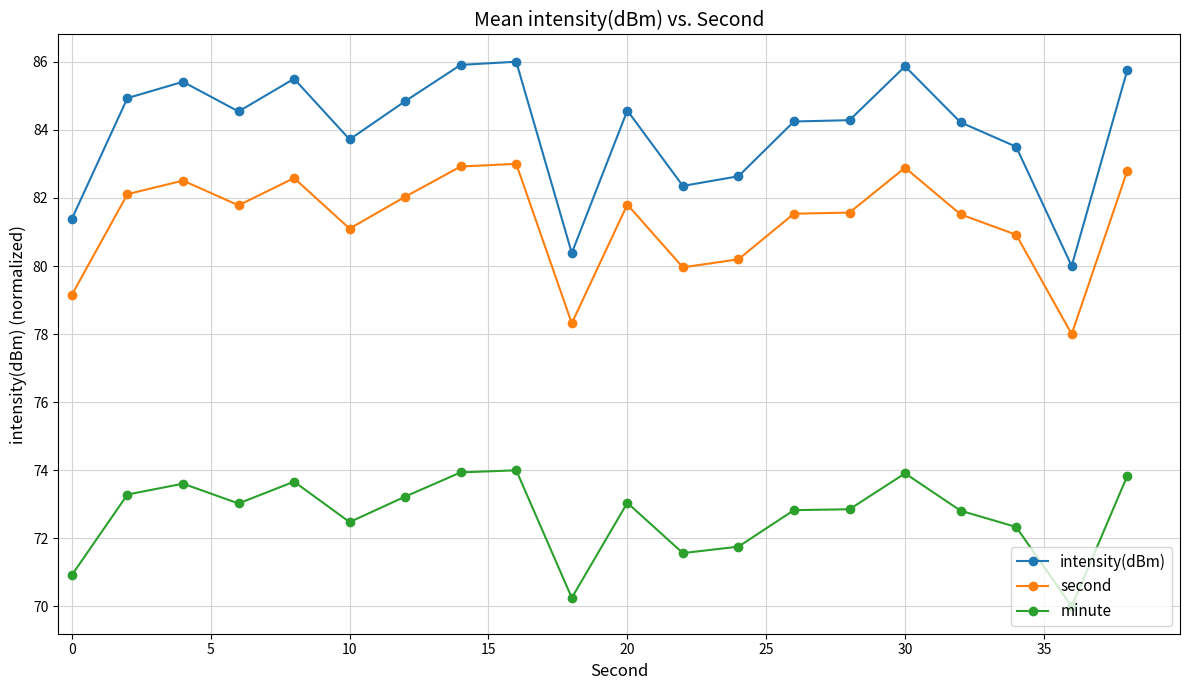

Which series has the largest range (max minus min)?

intensity(dBm)